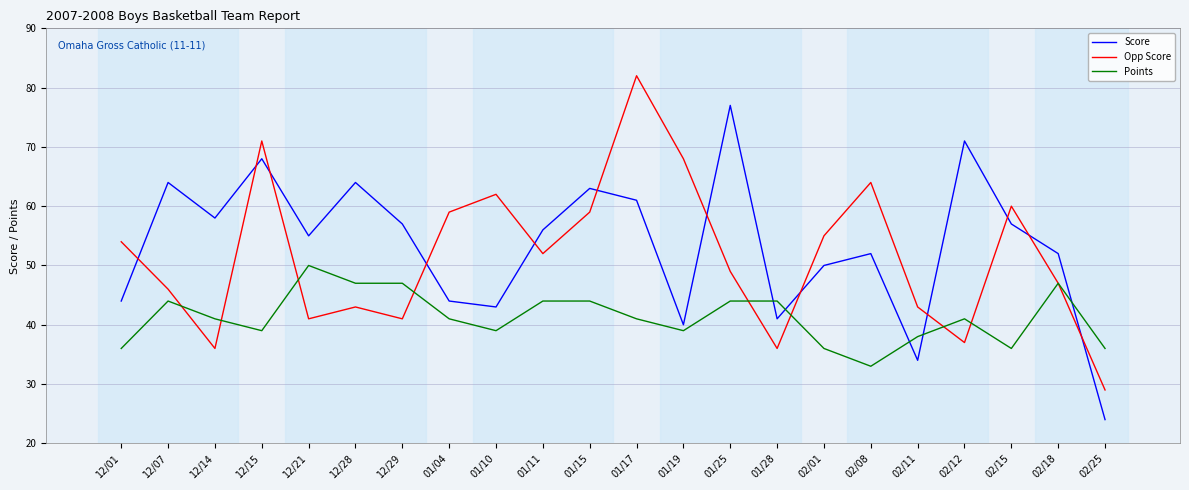

True or false: Points and Opp Score intersect in this chart.

True